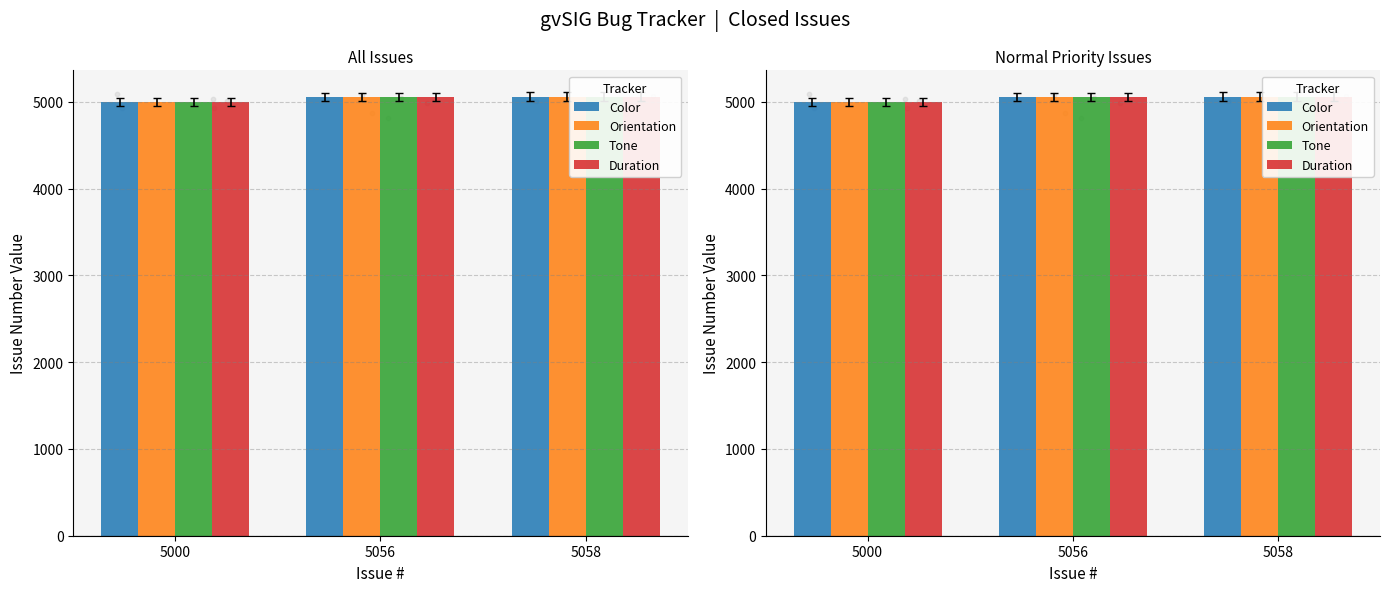

Is the value of Color at 5058 greater than the value of Tone at 5056?

Yes